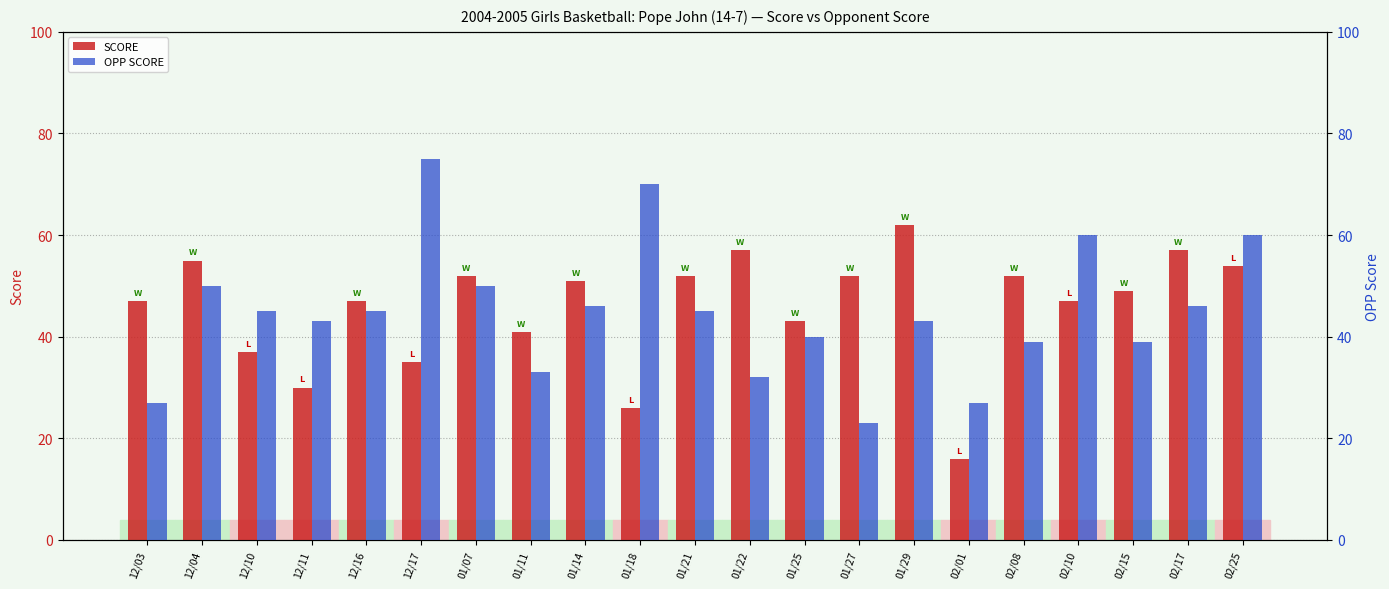

Which label corresponds to the smallest value in the chart?

02/01